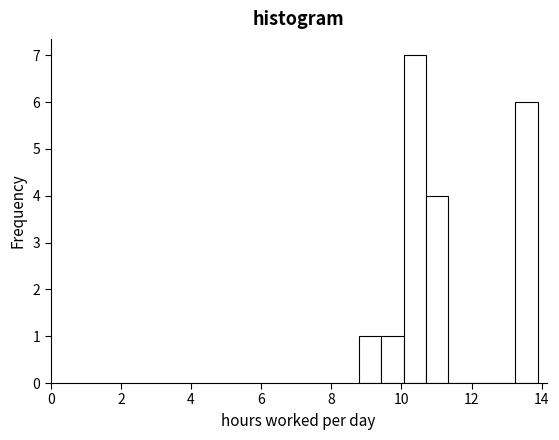

Around what value on the x-axis is the tallest bar? Give the approximate position of its centre, as read against the axis.

10.4